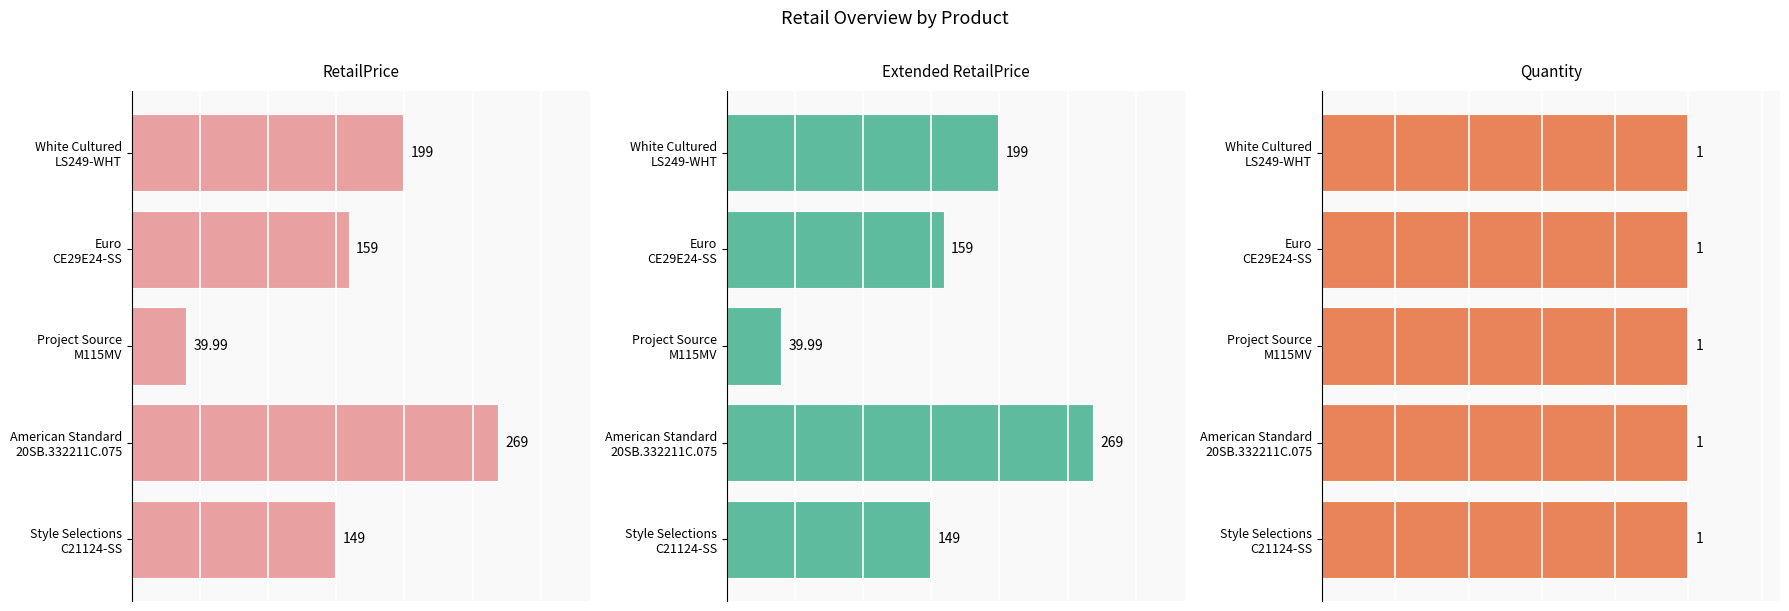

How many data points does each series have?

5